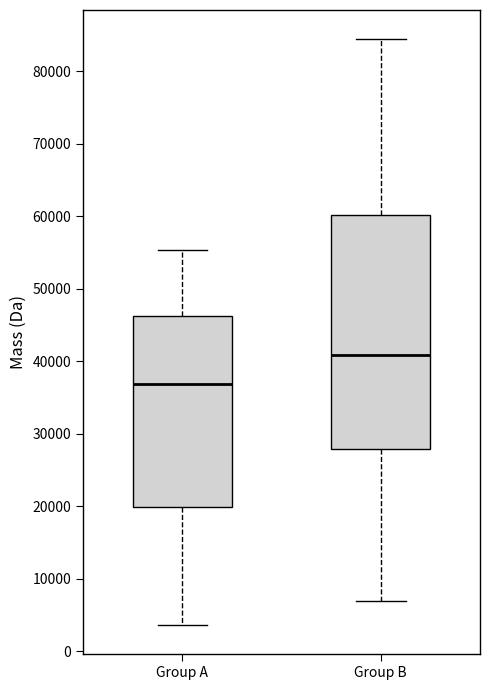

Reading left to right, transcribe this box plot: for each box, give where its median line is, the range the box spans, and where its two whiskers end, as read against the y-axis. The values are not printed on the chart, so give them approximately, as read against the axis.

Group A: median 37000, box 20000 to 46000, whiskers 4000 to 55000
Group B: median 41000, box 28000 to 60000, whiskers 7000 to 84000